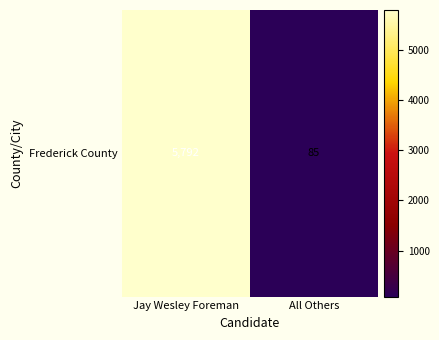

What is the change in value from Jay Wesley Foreman to All Others?

-5707